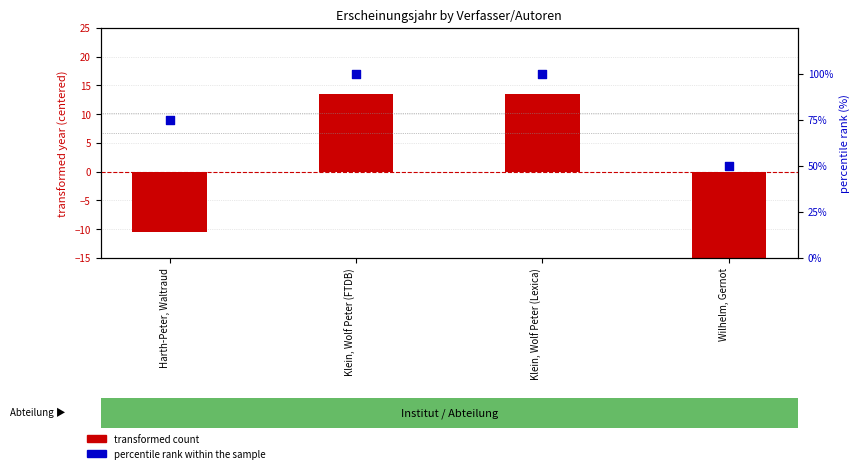

Which series has the largest Y range (max minus min)?

percentile rank within the sample